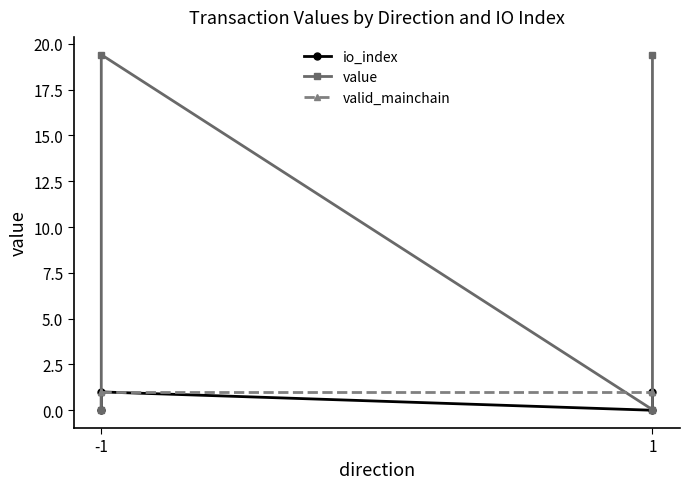

Reading left to right, what are all the values shown in this chart?

io_index: 0.0	1.0	0.0	1.0
value: 0.0	19.4	0.0	19.4
valid_mainchain: 1.0	1.0	1.0	1.0